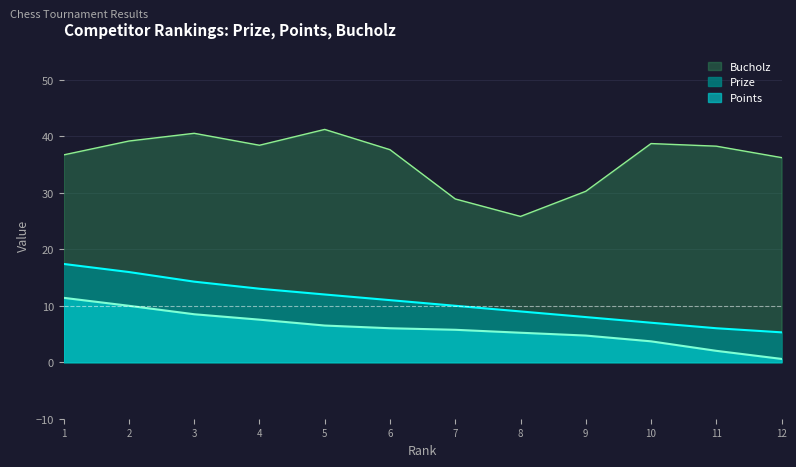

Does the chart display data point markers on the line(s)?

No